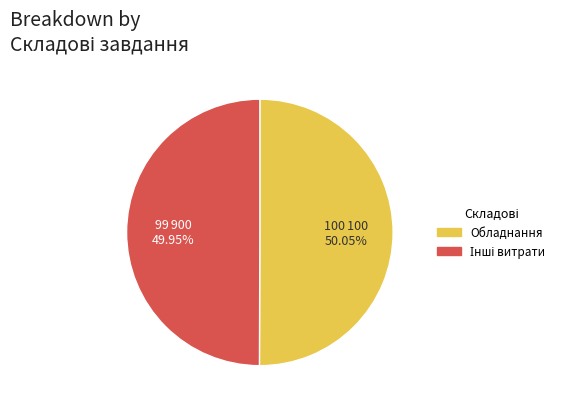

How many segments does this pie chart have?

2